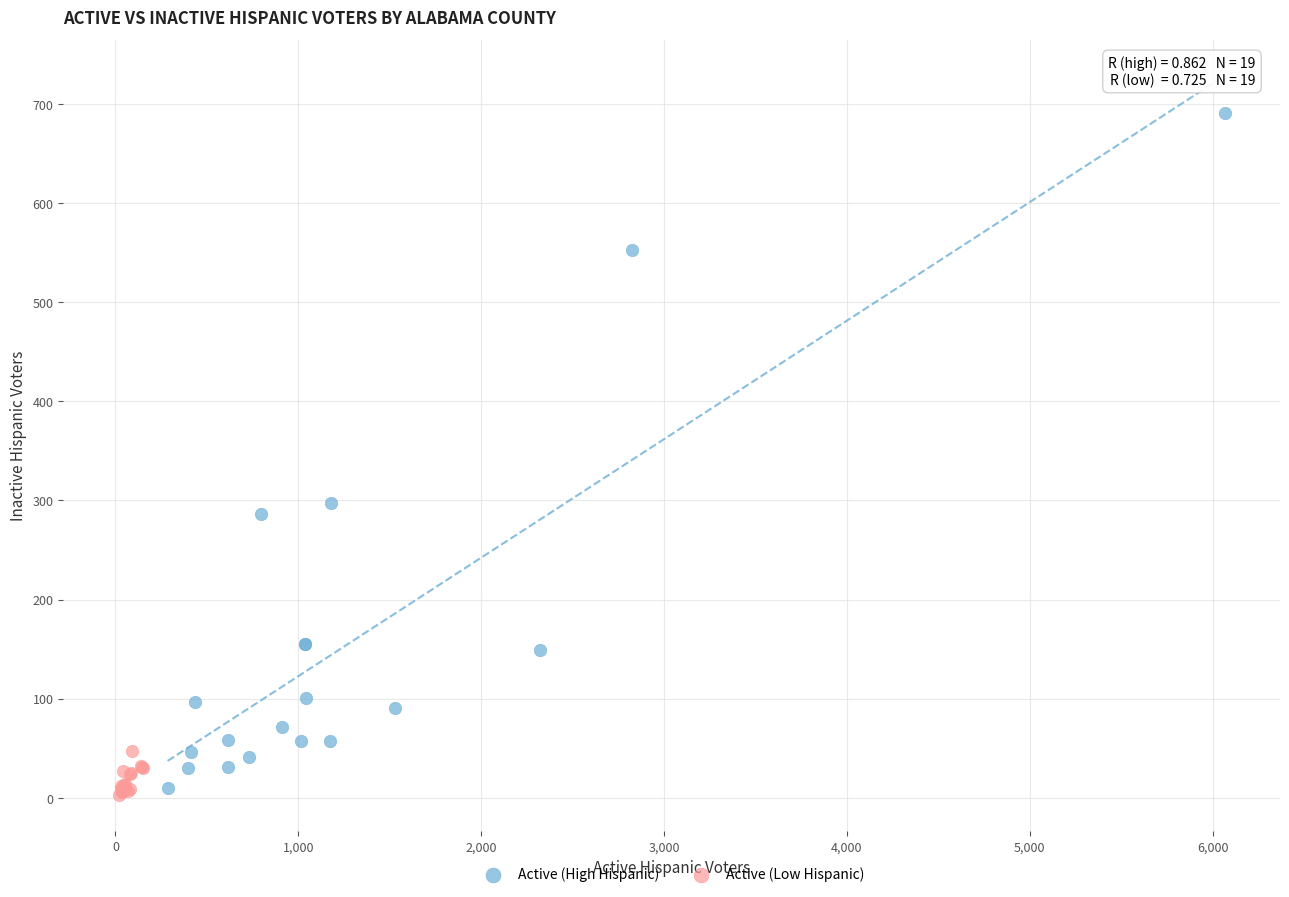

Which series contains the lowest Y value?

Active (Low Hispanic)